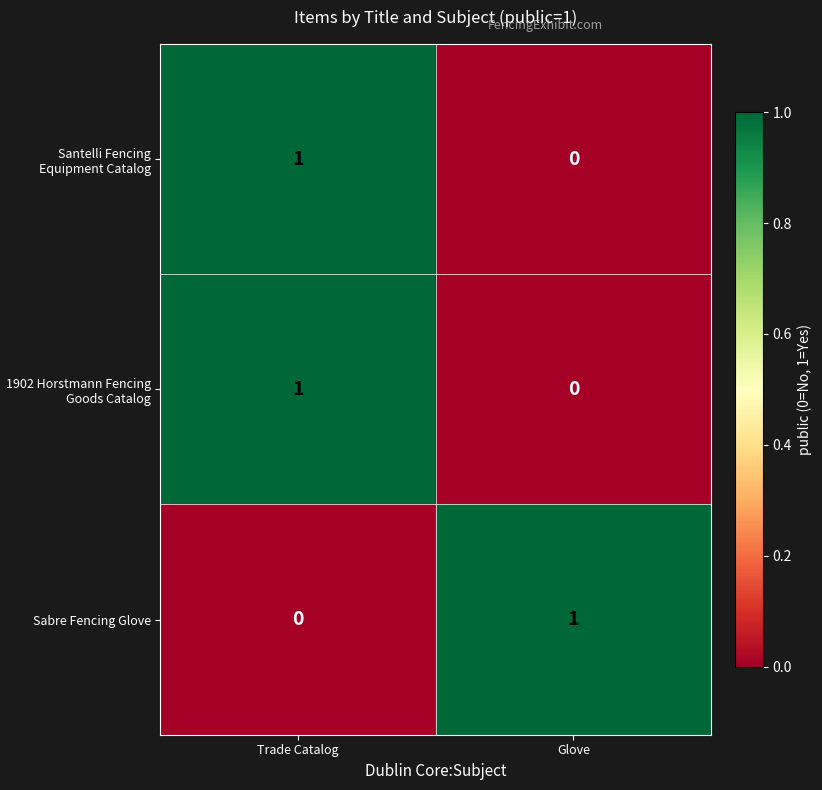

At which label is 1902 Horstmann Fencing Goods Catalog closest to 0?

Glove